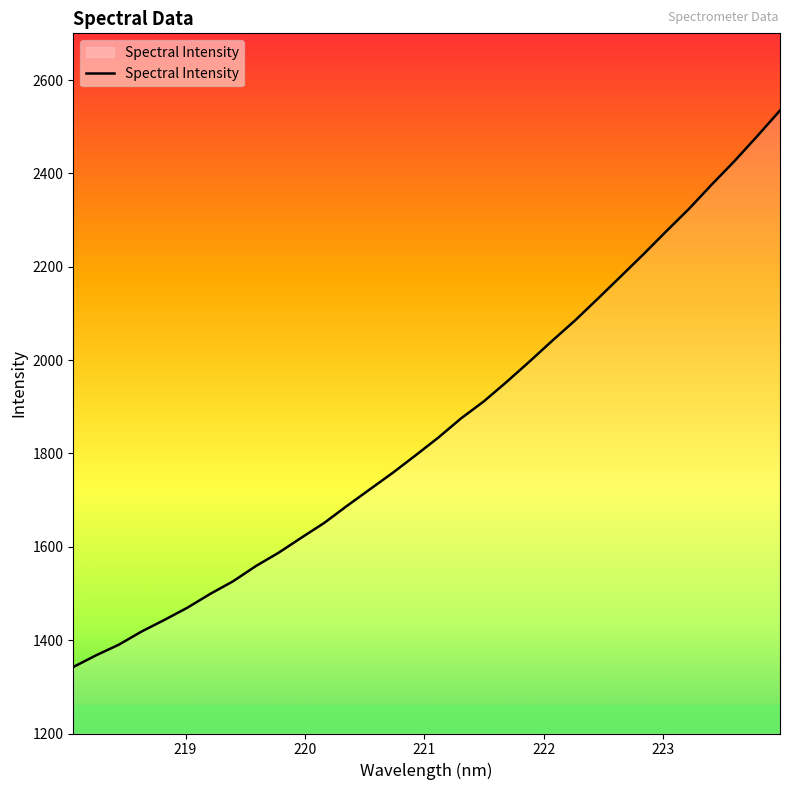

What is the minimum value shown in the chart?

1342.5